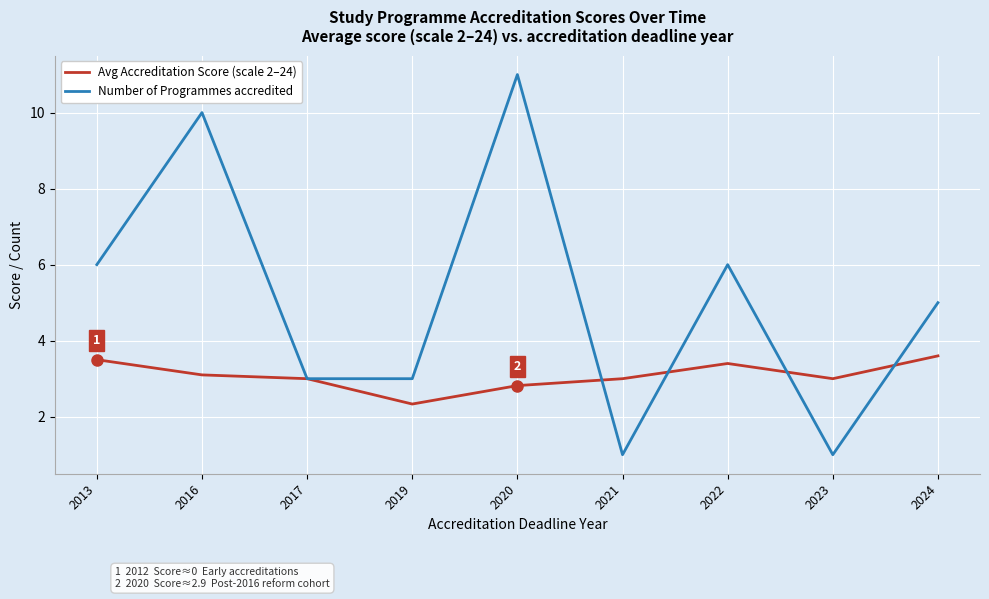

Rank the series at 2022 from highest to lowest value.

Number of Programmes accredited, Avg Accreditation Score (scale 2–24)